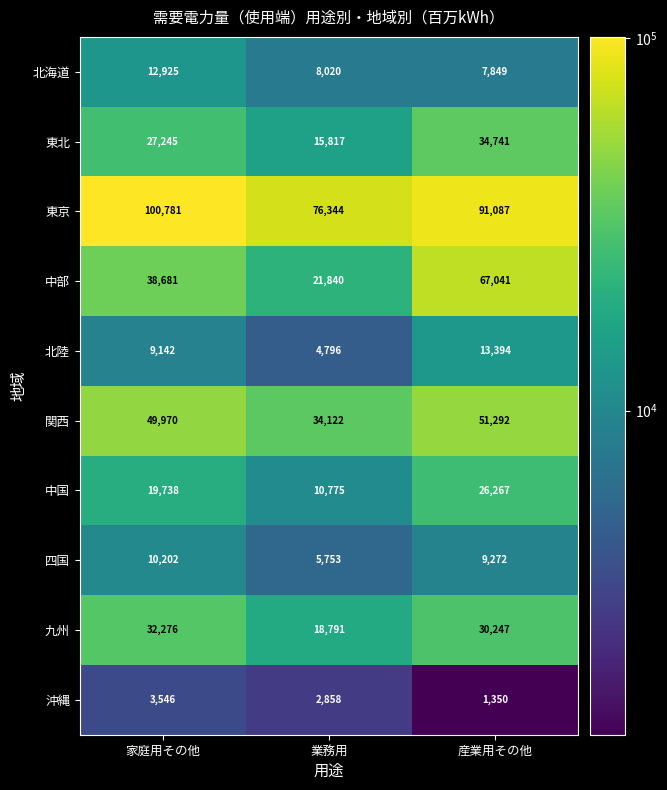

Which label corresponds to the largest value in the chart?

家庭用その他